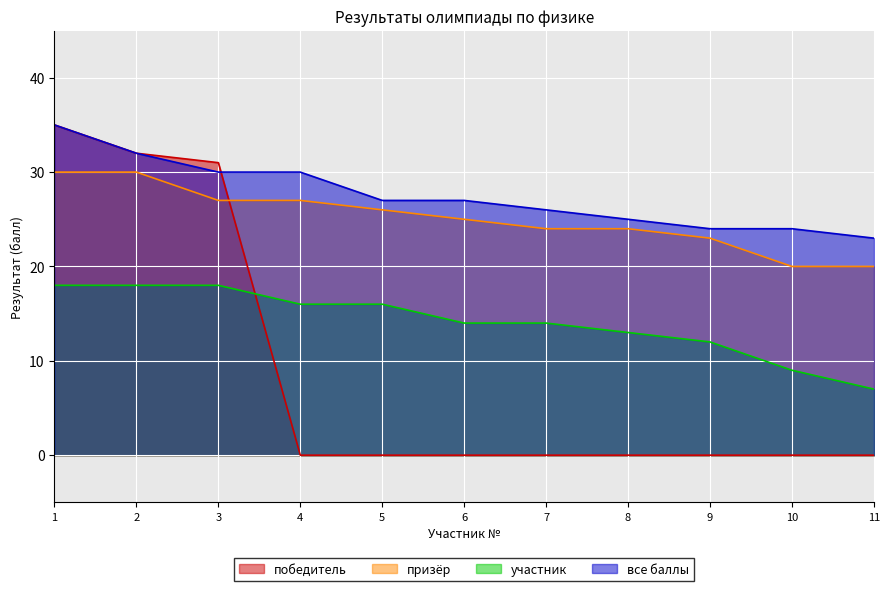

Which has a higher value, 6 or 4?

6